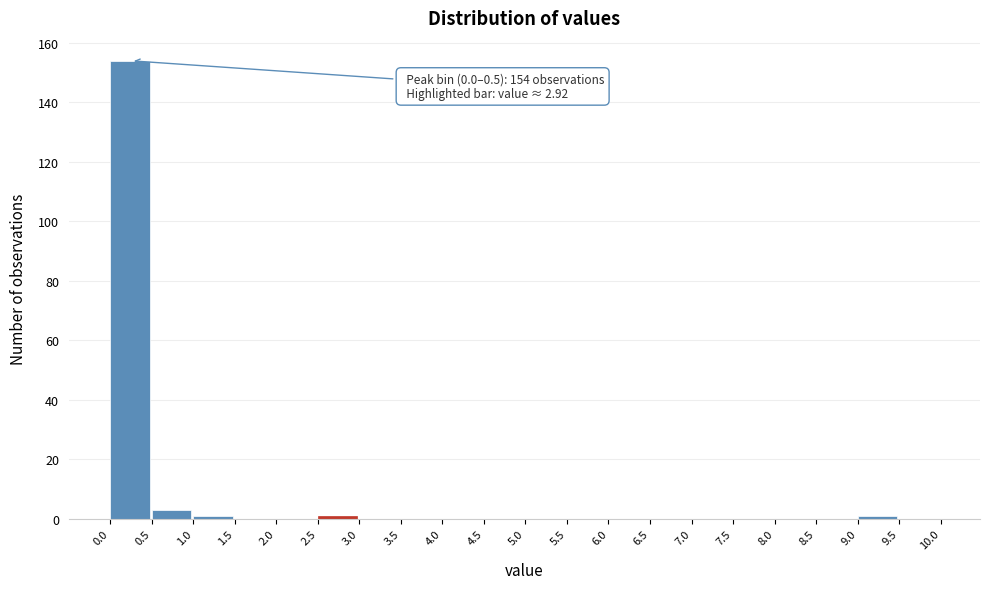

Which range on the x-axis has the tallest bar?

0.0 to 0.5